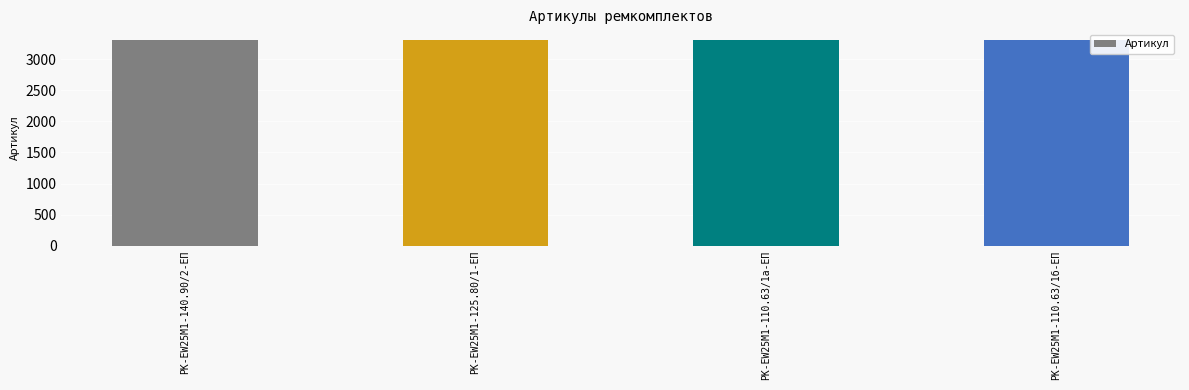

What is the change in value from РК-EW25M1-140.90/2-ЕП to РК-EW25M1-125.80/1-ЕП?

+1